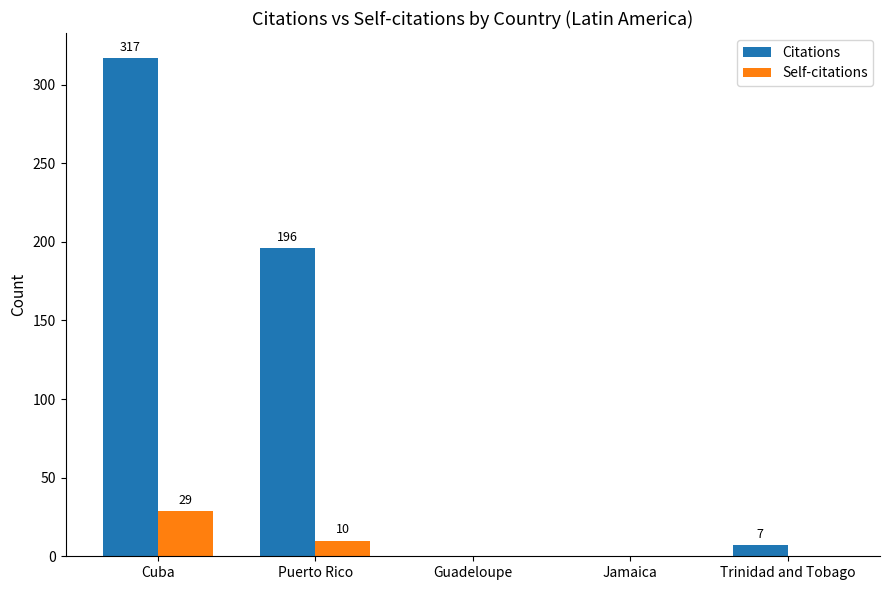

At which label is Self-citations closest to 14?

Puerto Rico